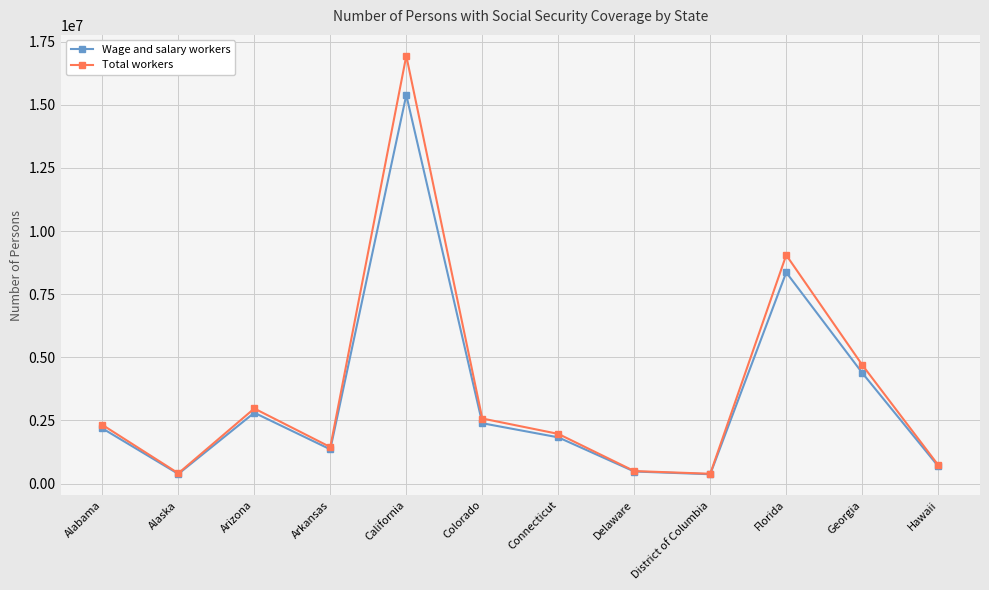

Read the Wage and salary workers value at Connecticut.

1828761